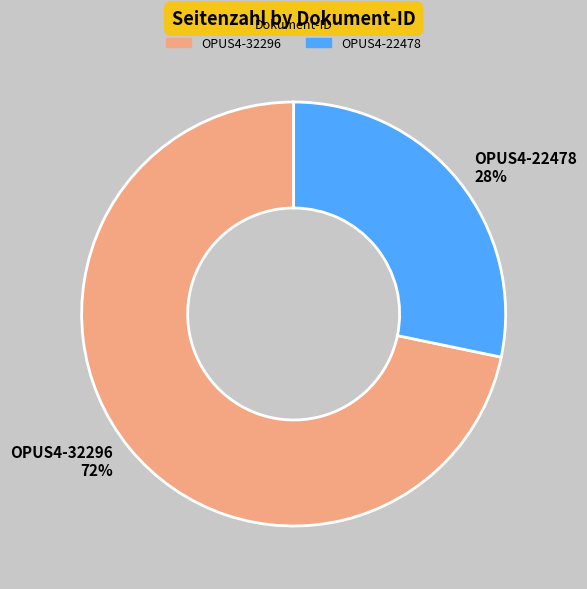

What is the majority slice?

OPUS4-32296